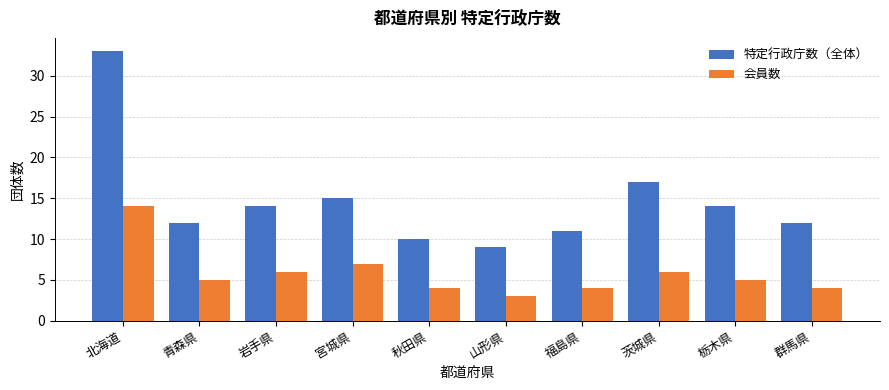

What is the value of the 会員数 bar at the 8th from the left?

6